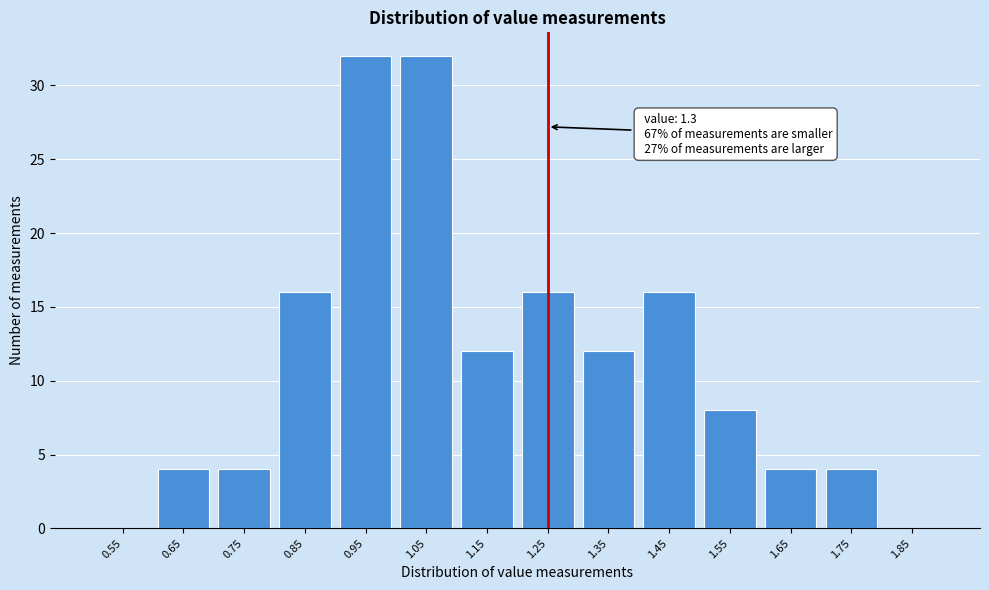

Reading left to right, extract all data points from this chart.

0.55=0	0.65=4	0.75=4	0.85=16	0.95=32	1.05=32	1.15=12	1.25=16	1.35=12	1.45=16	1.55=8	1.65=4	1.75=4	1.85=0